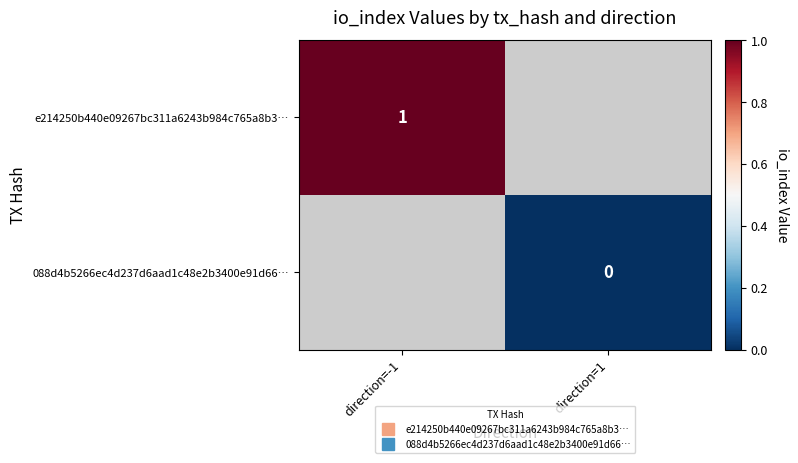

How many categories are shown in the chart?

2